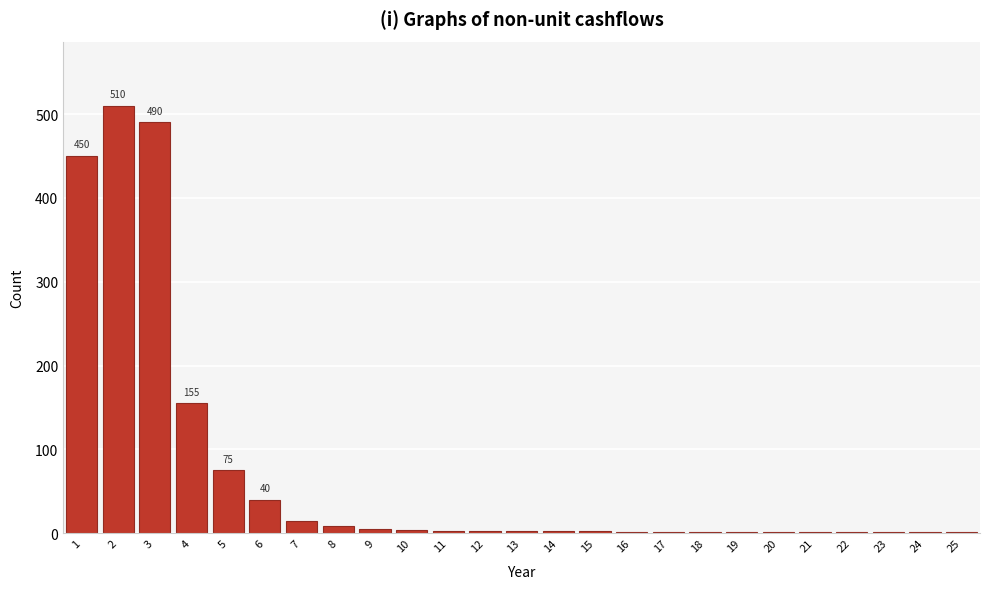

What is the maximum value shown in the chart?

510